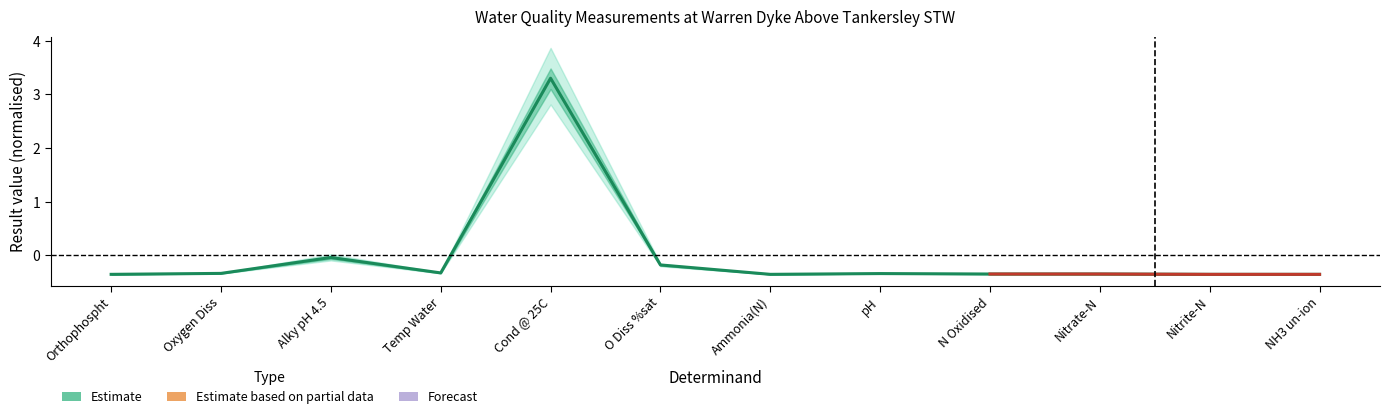

Reading left to right, transcribe all the data shown in this chart.

-0.4	-0.3	-0.0	-0.3	3.3	-0.2	-0.4	-0.3	-0.3	-0.3	-0.4	-0.4